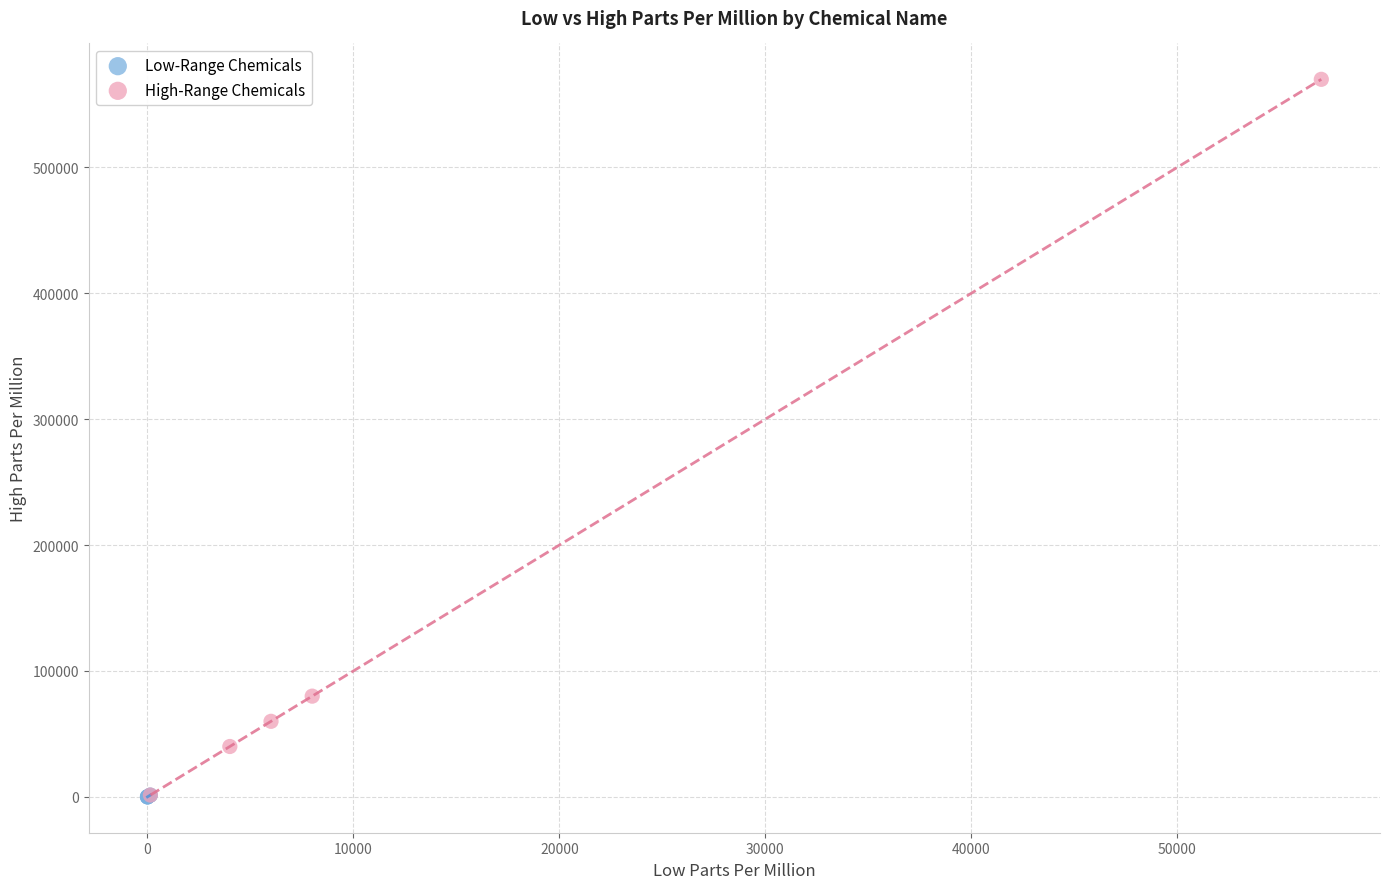

Which series has the largest Y range (max minus min)?

High-Range Chemicals